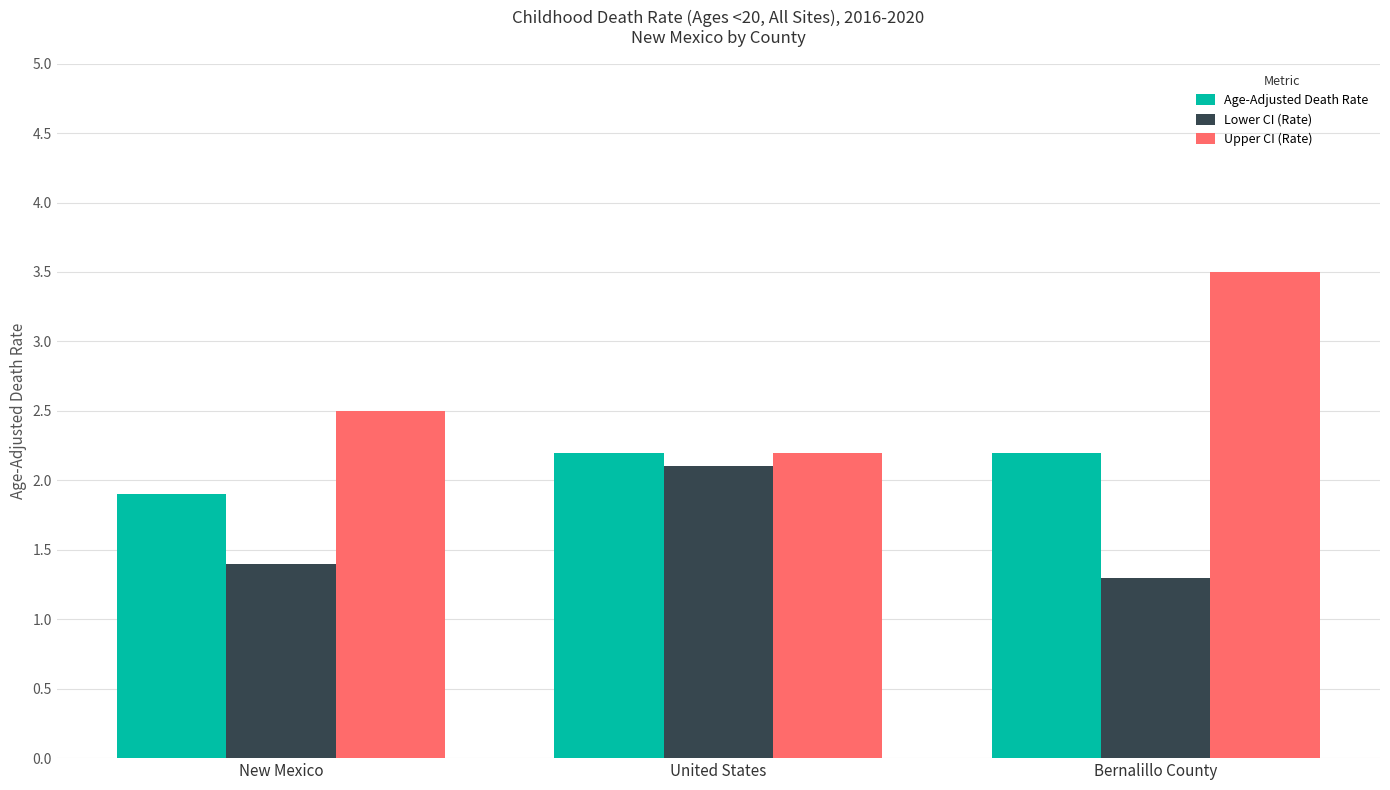

How many categories are shown in the chart?

3